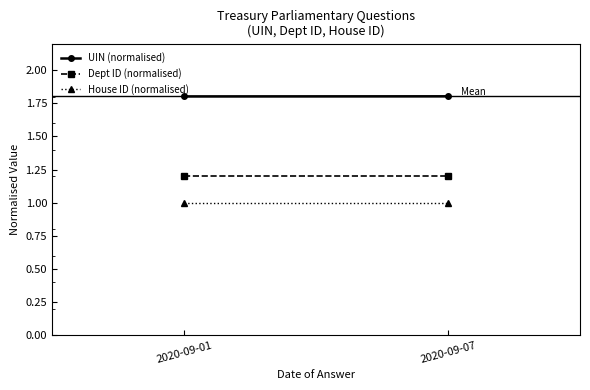

Is it true that Dept ID (normalised) equals 1.6 at 2020-09-01?

False